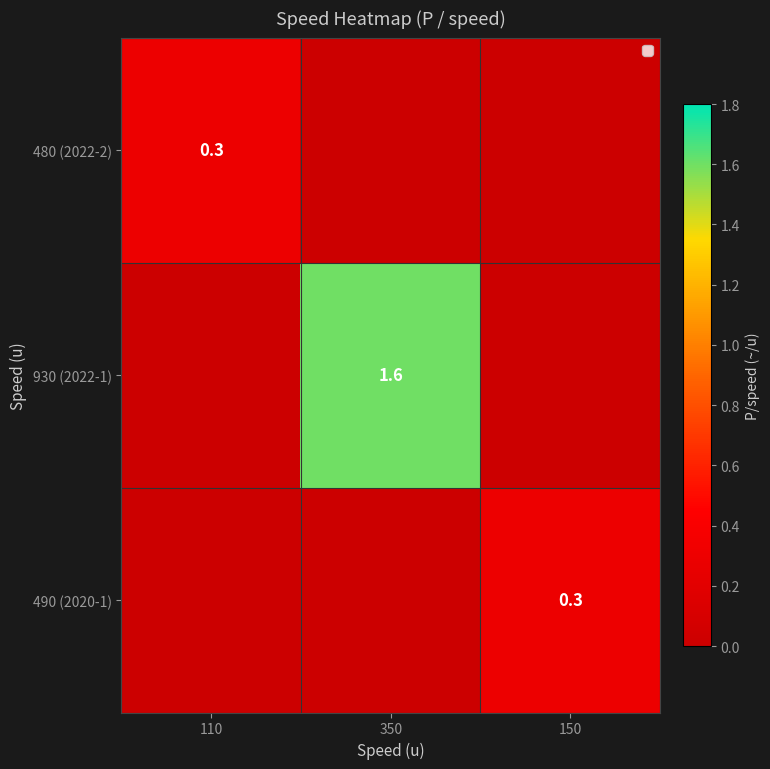

Is the value of 480 (2022-2) at 110 greater than the value of 930 (2022-1) at 350?

No